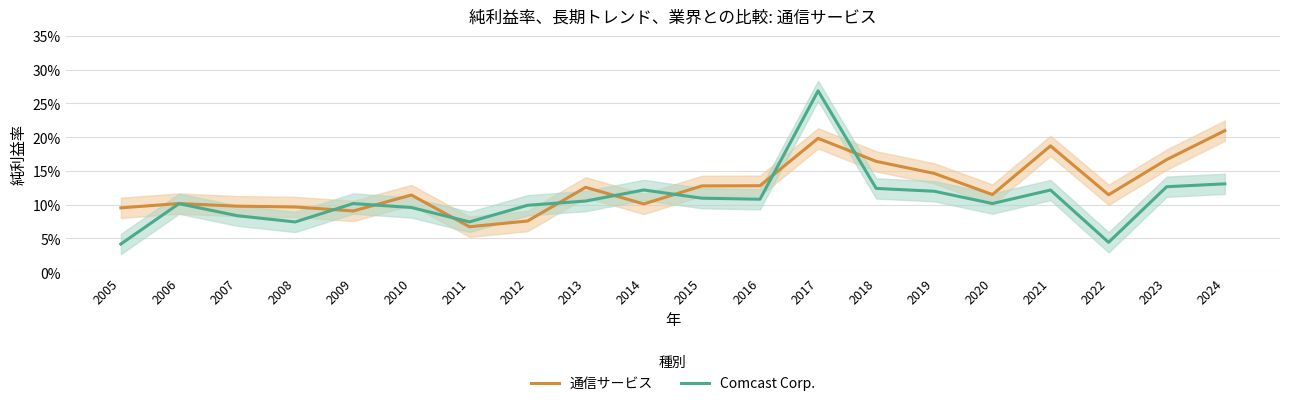

How many lines are shown in the chart?

2